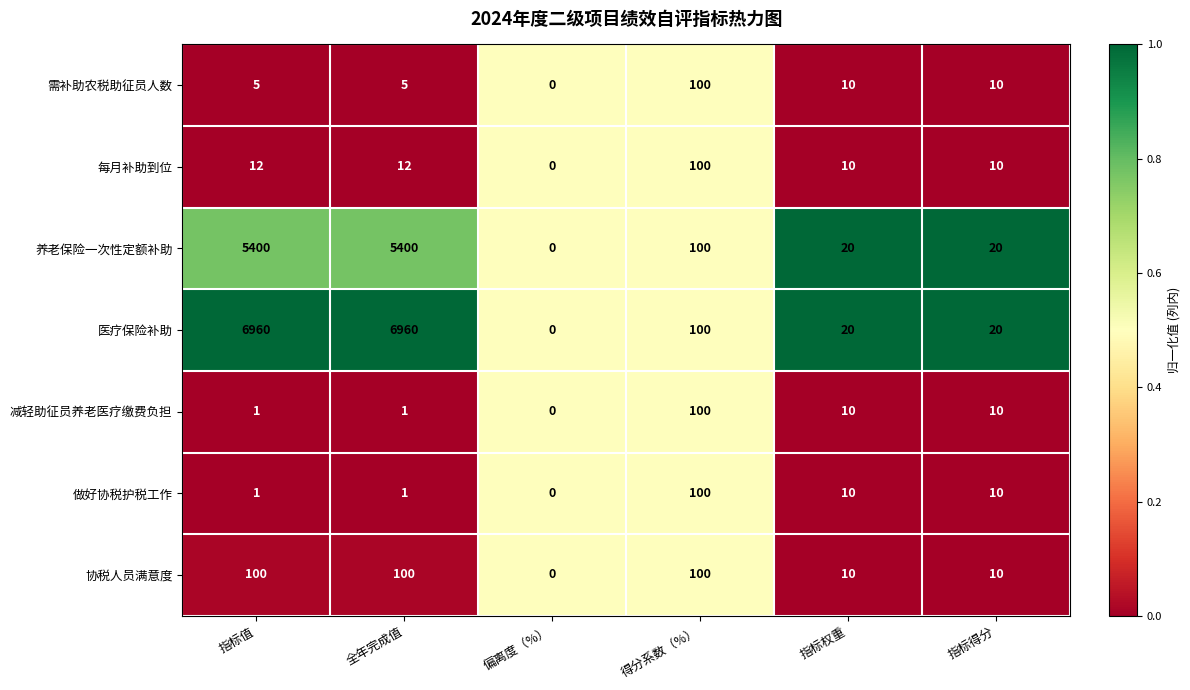

Where is 医疗保险补助 nearest to the value 3480?

得分系数（%）